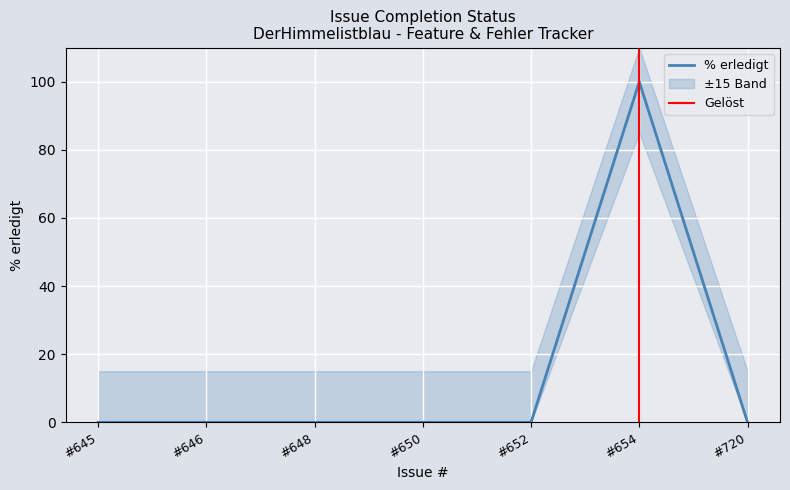

What is the maximum value for % erledigt?

100